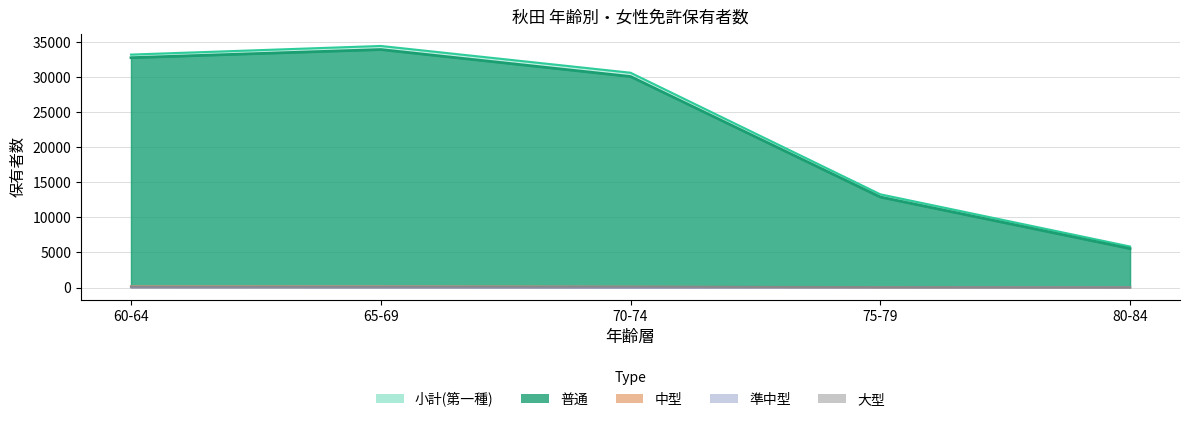

Which label corresponds to the smallest value in the chart?

80-84